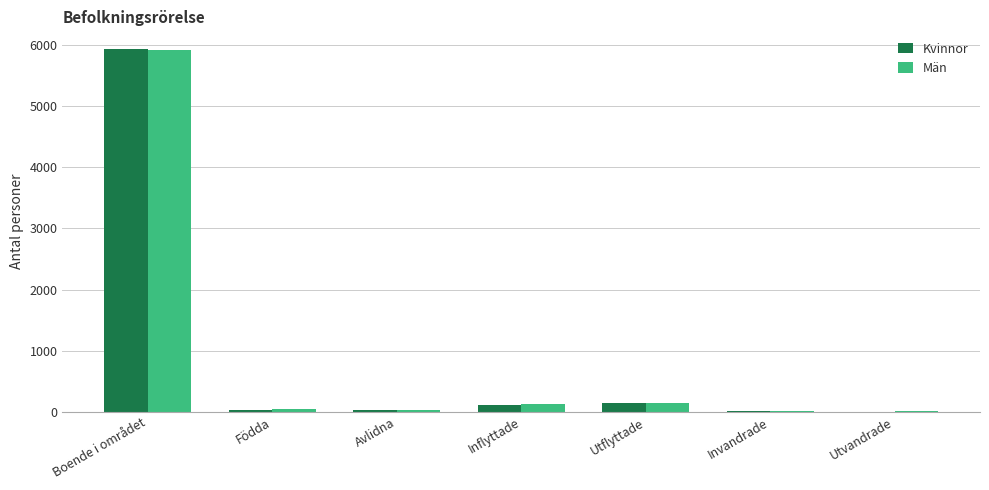

How many groups of bars are there?

7